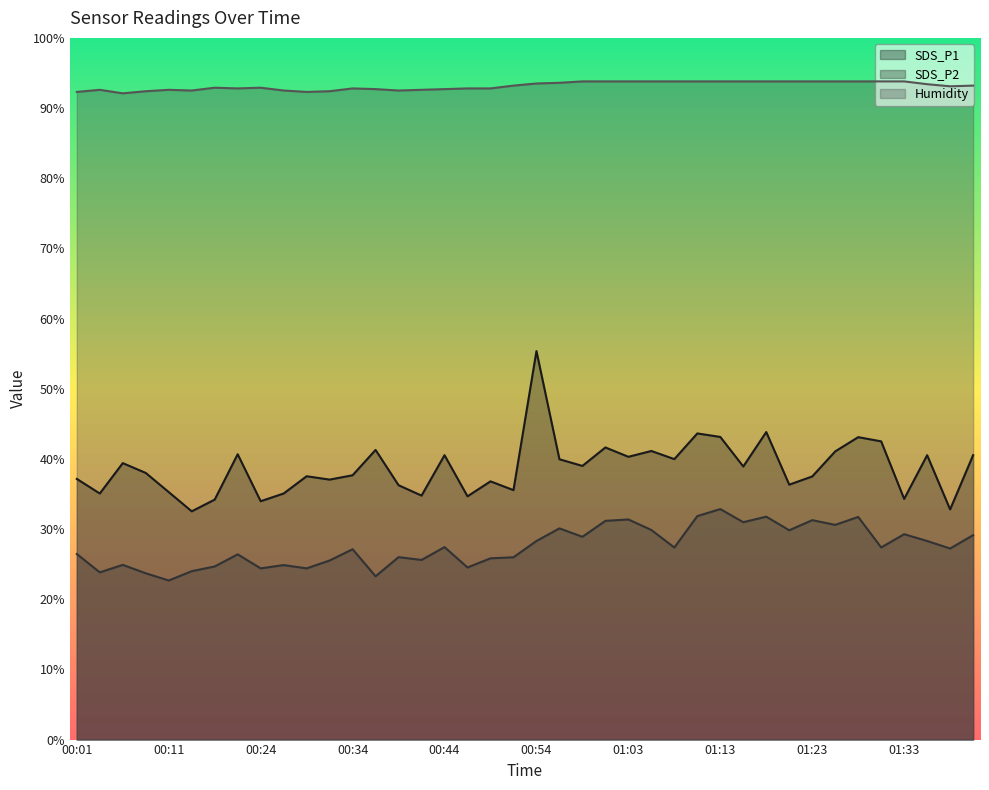

What is the label of the 29th point from the right?

00:31